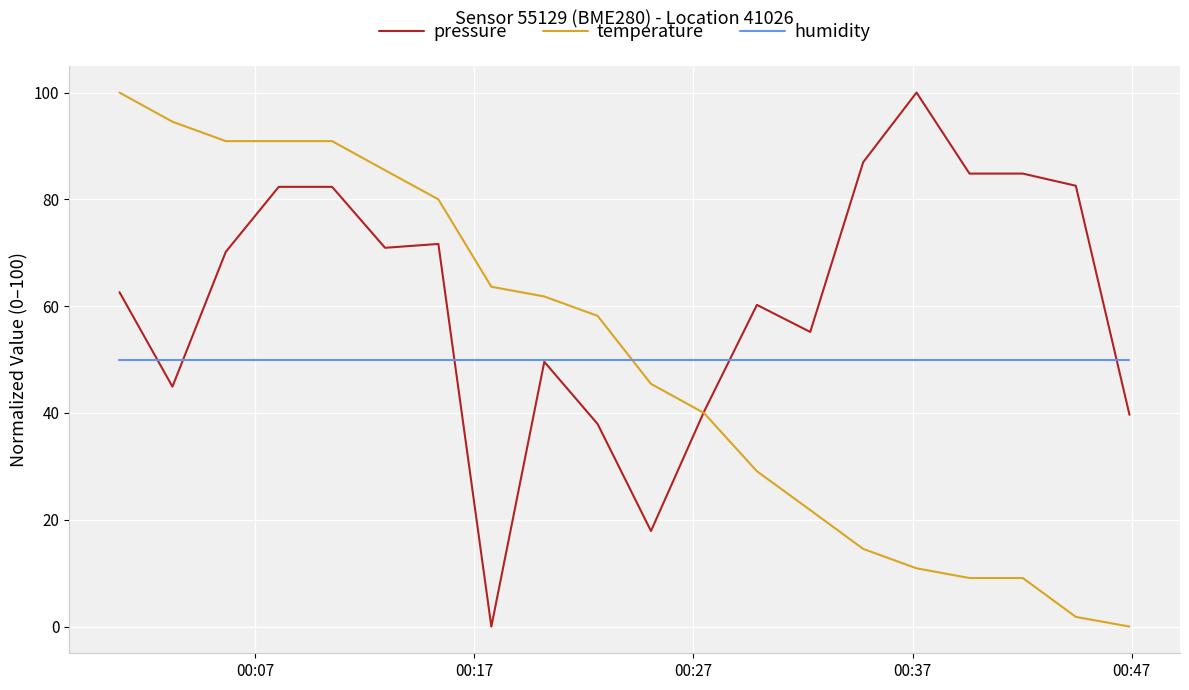

Which series has the largest total across all categories?

pressure